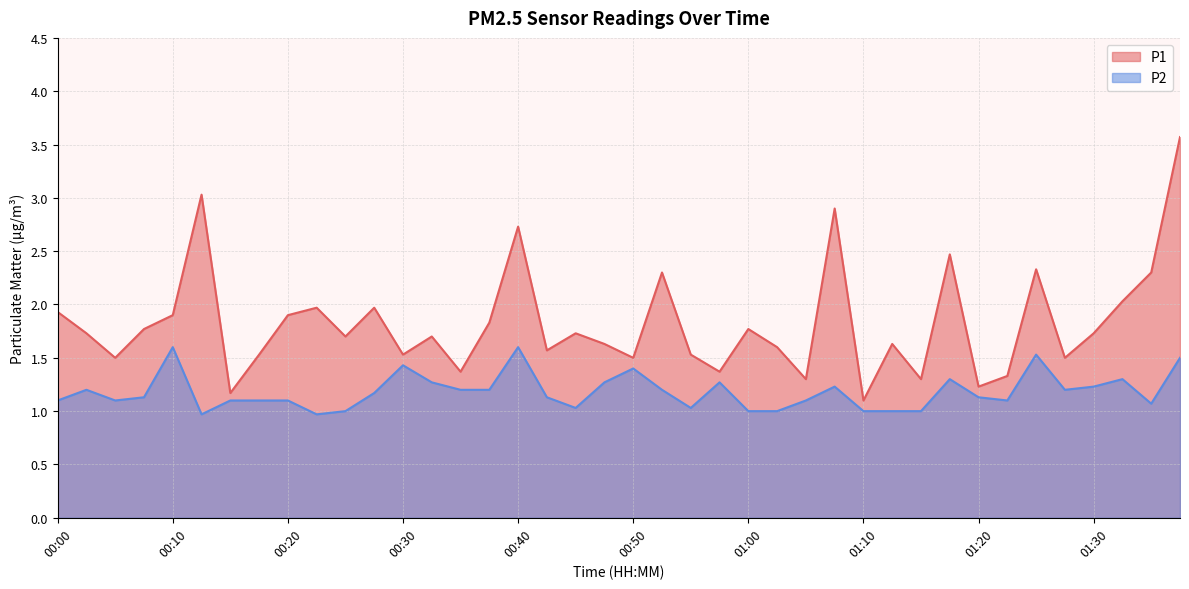

What is the difference between the second highest and minimum values in the P1 series?

1.9